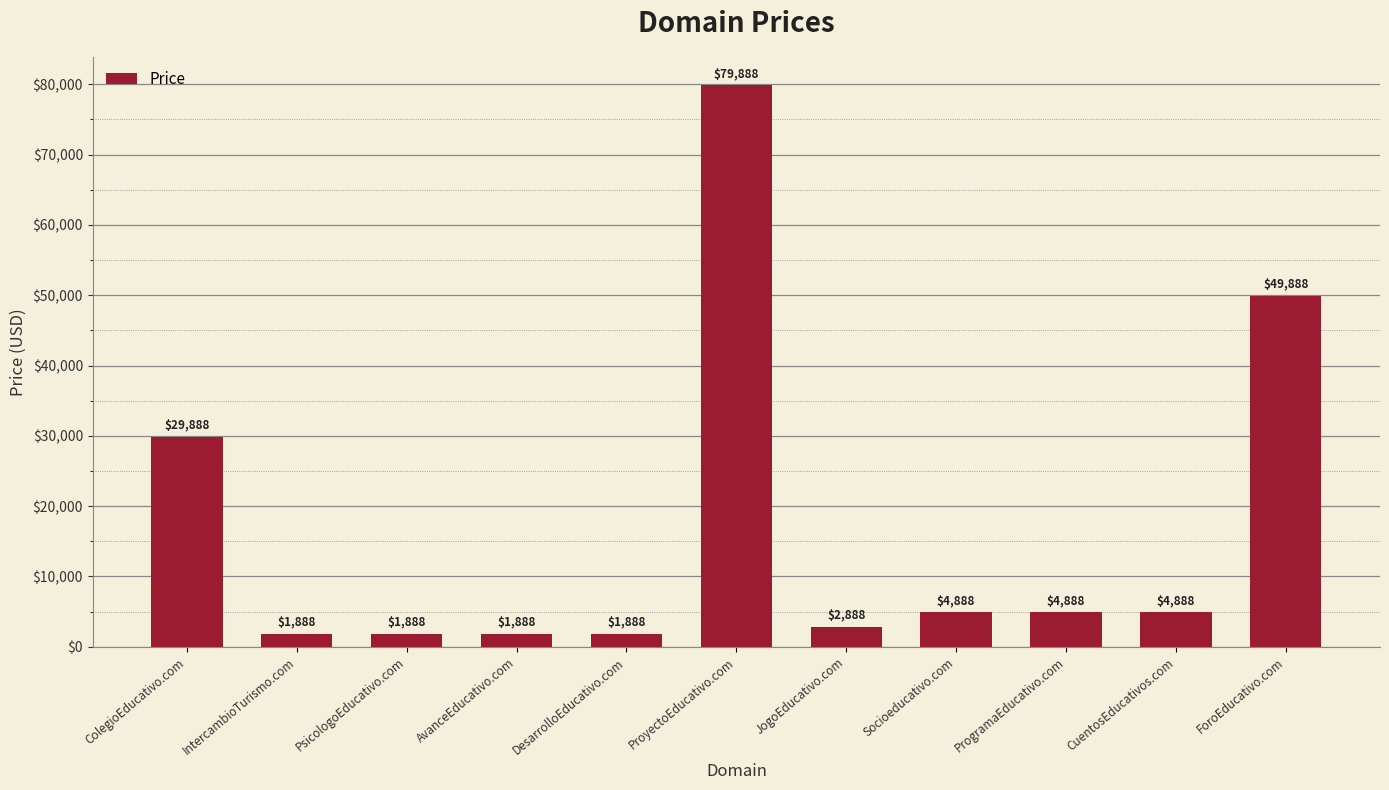

What is the value of the 9th bar from the left?

4888